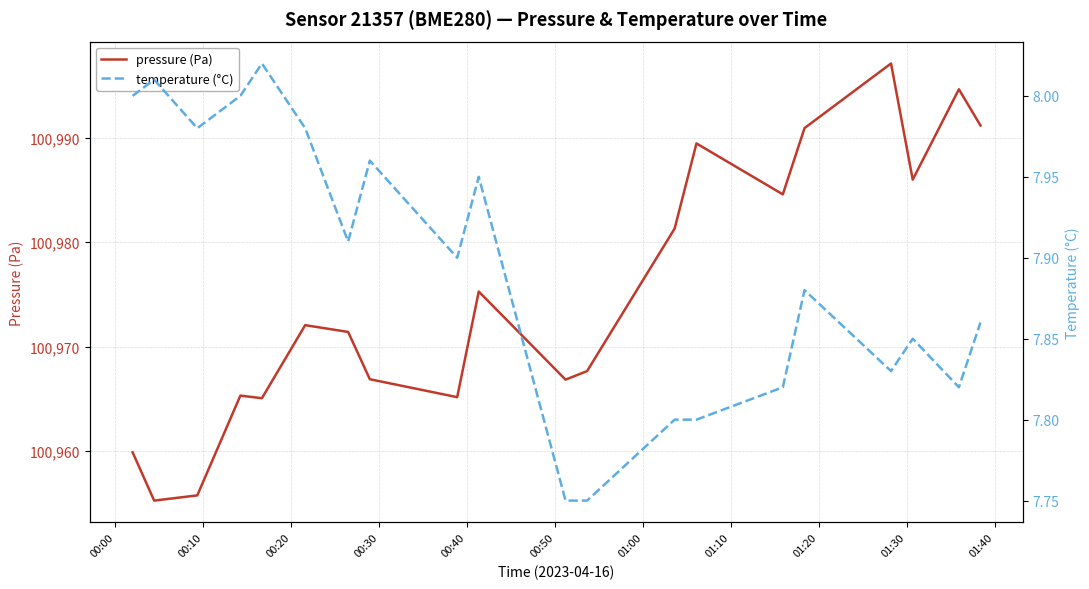

What is the label of the 19th point from the right?

00:10